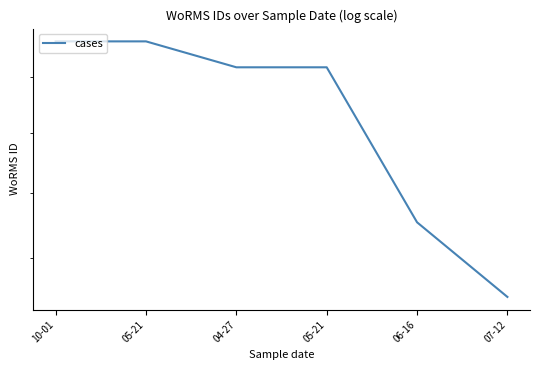

How many data points does each series have?

6